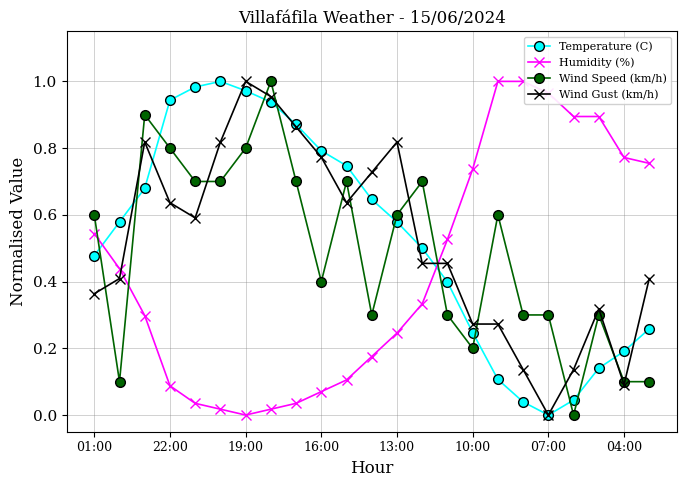

True or false: Wind Gust (km/h) has more than 2 points higher than both neighbors.

True